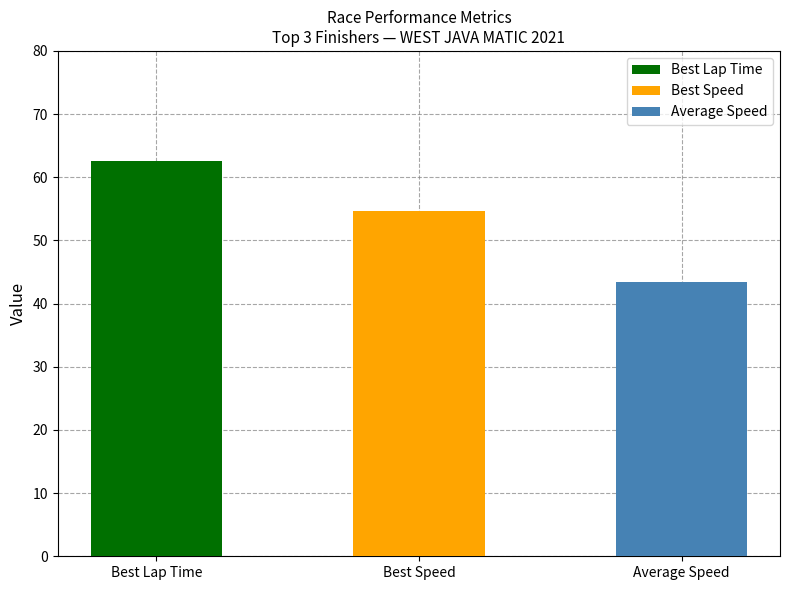

Rank the series by their maximum value, from lowest to highest.

Average Speed, Best Speed, Best Lap time